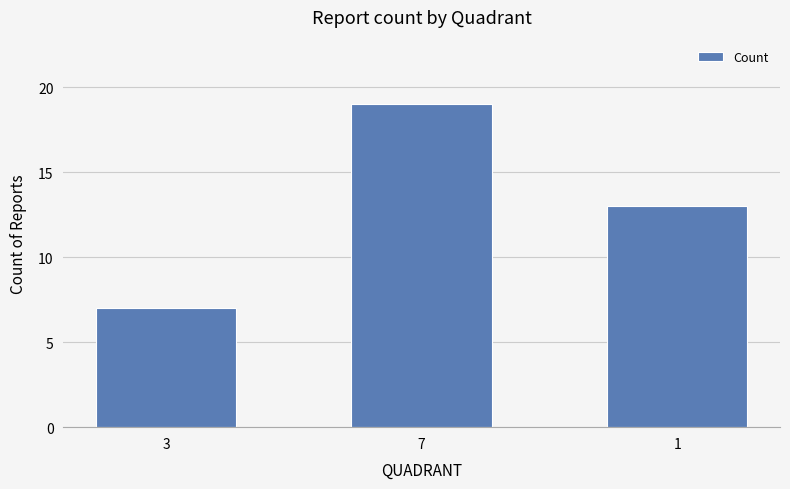

How many bars are there in total?

3